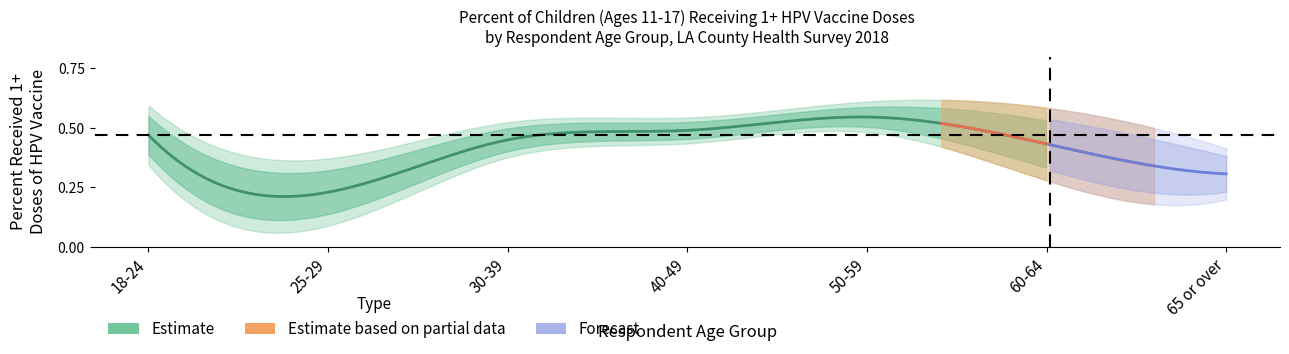

True or false: CI_lower has more than 2 points higher than both neighbors.

False